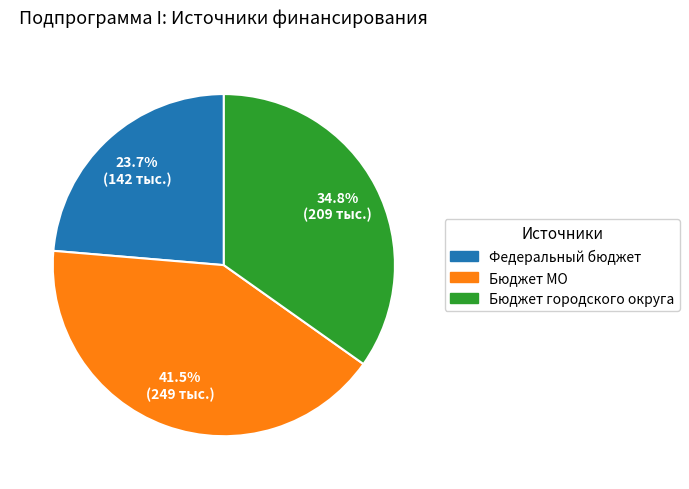

Which slice is the smallest?

Федеральный бюджет